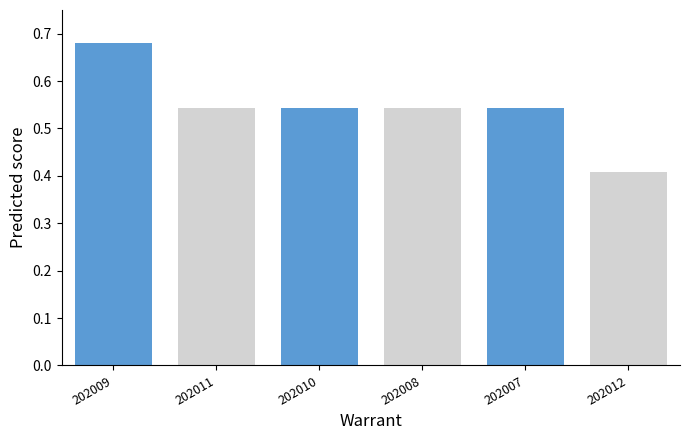

What is the sum of the values at 202012 and 202009?

1.1